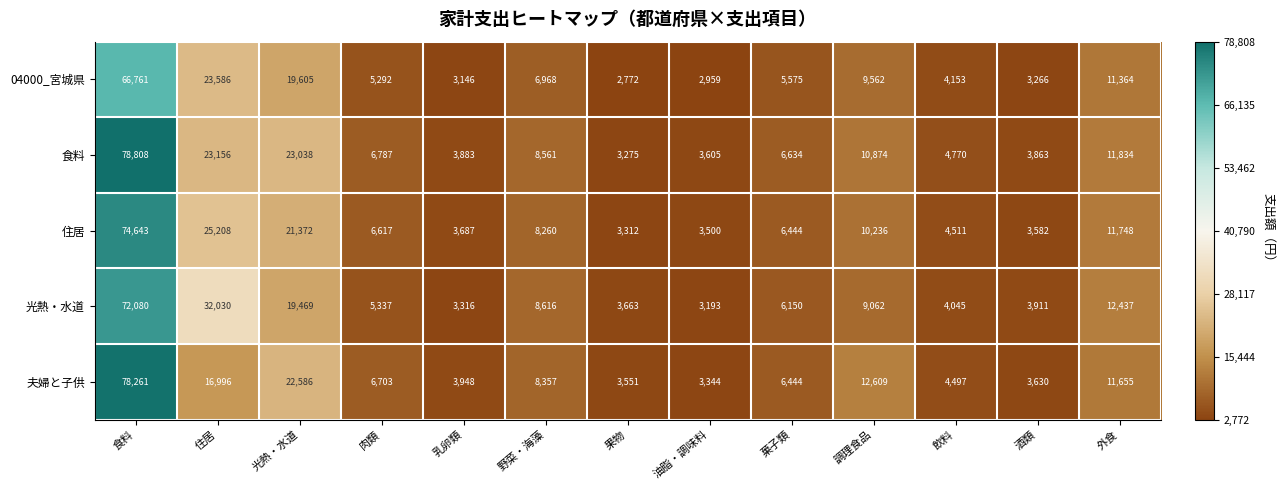

How many data points does each series have?

13